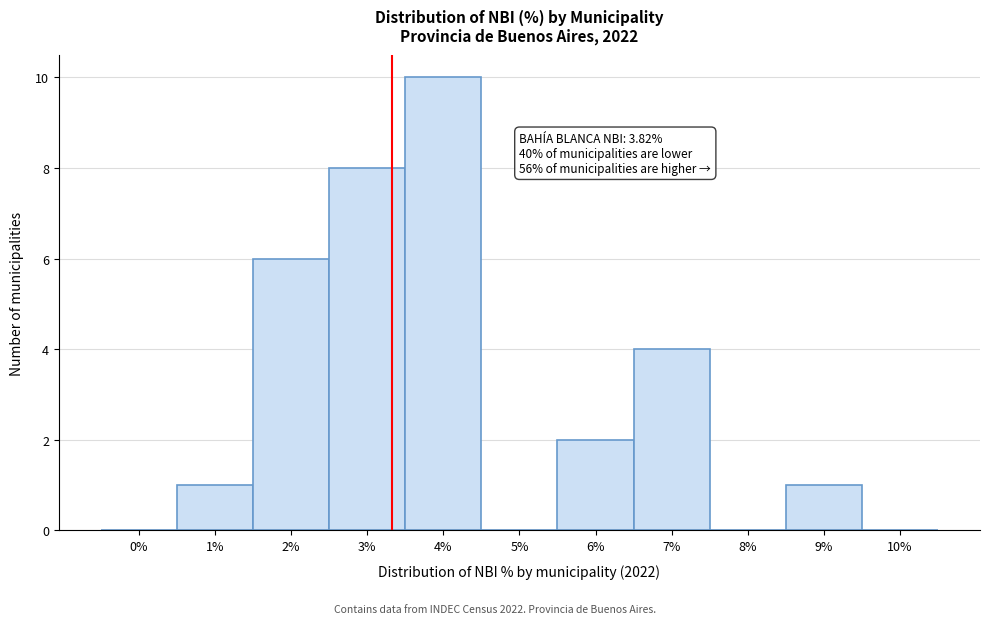

Reading right to left, extract all data points from this chart.

10%=0	9%=1	8%=0	7%=4	6%=2	5%=0	4%=10	3%=8	2%=6	1%=1	0%=0